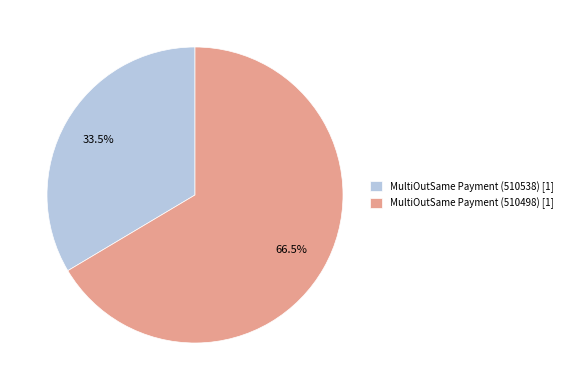

Count the number of slices in the pie.

2